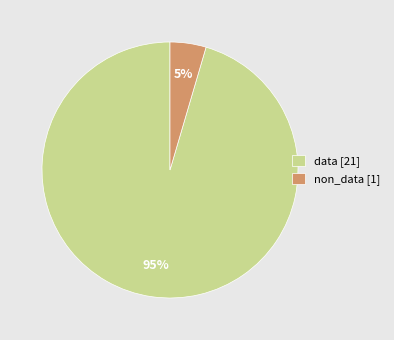

Does non_data account for over 50% of the chart?

No